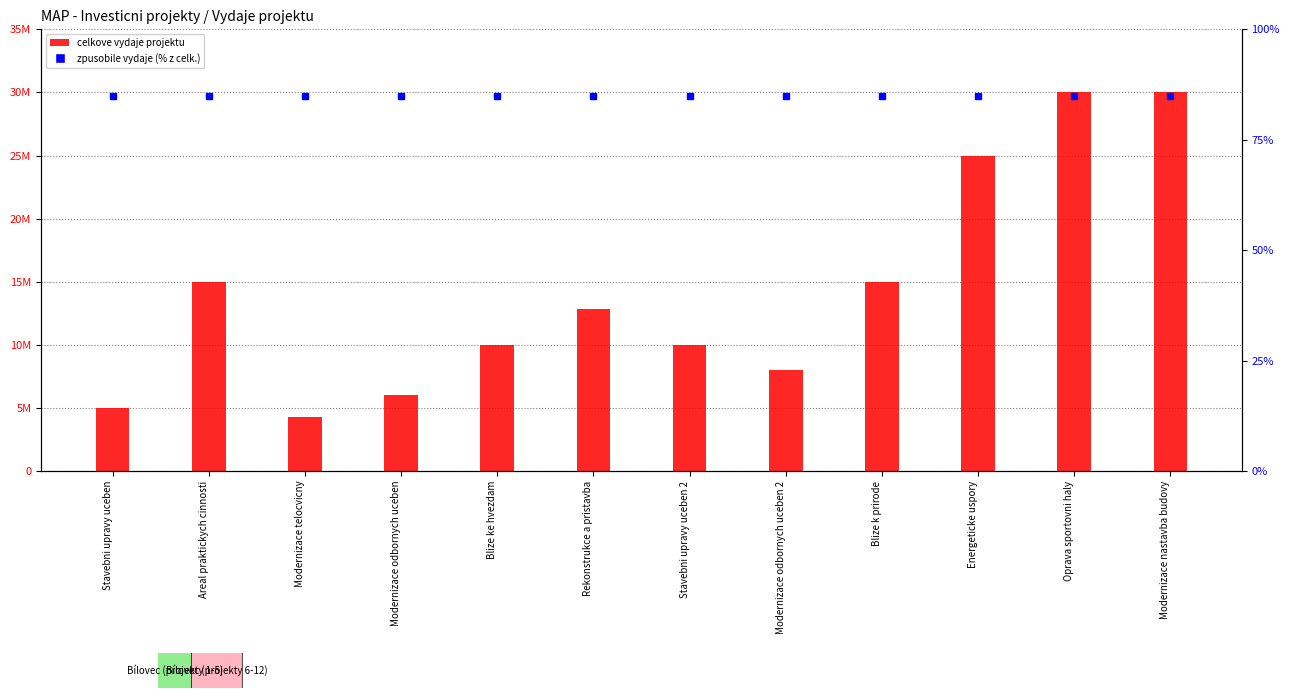

Between Blize ke hvezdam and Stavebni upravy uceben, which is larger?

Blize ke hvezdam